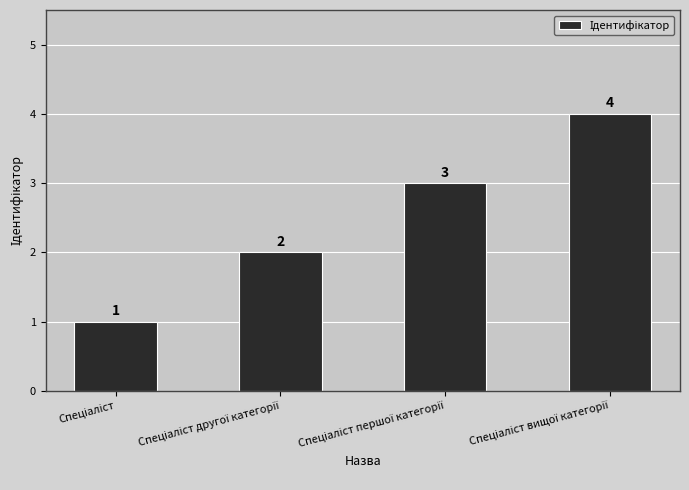

Count the values in the range 2 to 4.

3